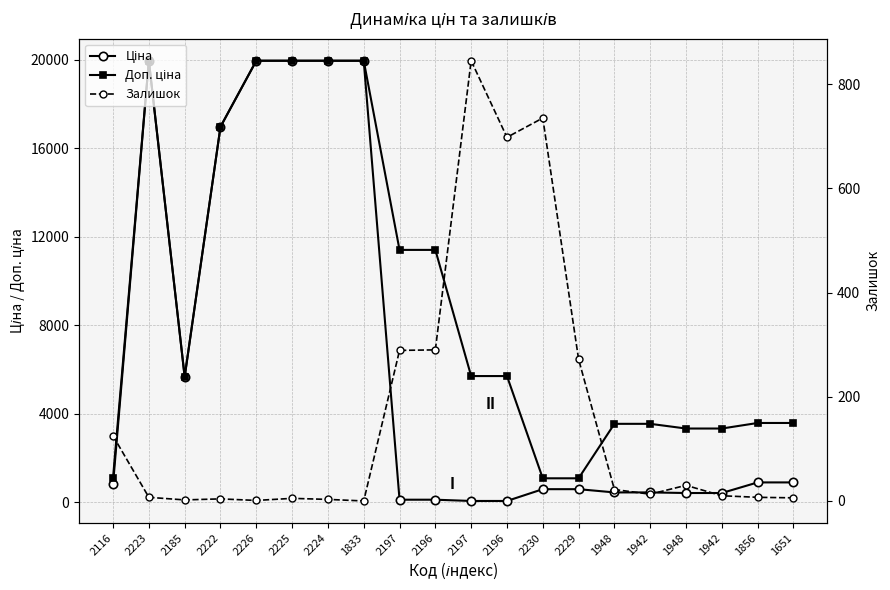

How many data points in Доп. ціна are less than 5705?

10